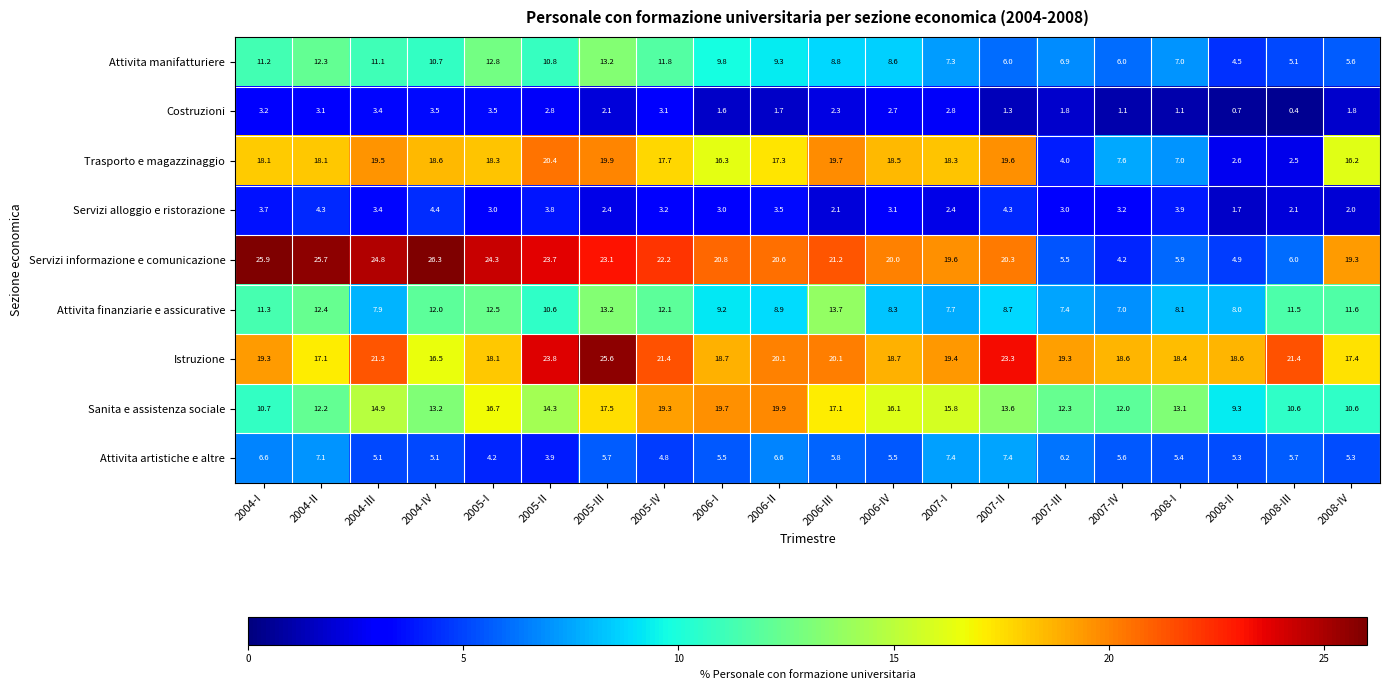

Which series has the largest total across all categories?

Istruzione